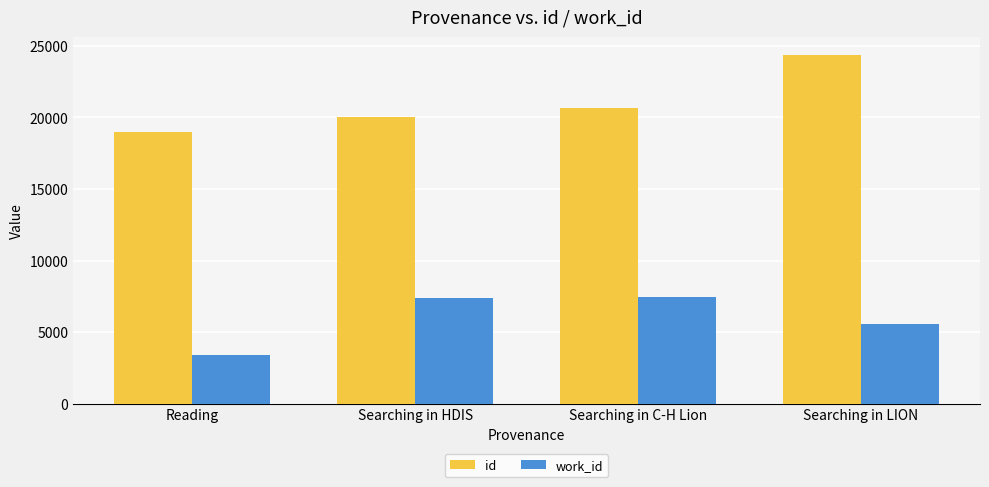

Rank the series by their maximum value, from lowest to highest.

work_id, id